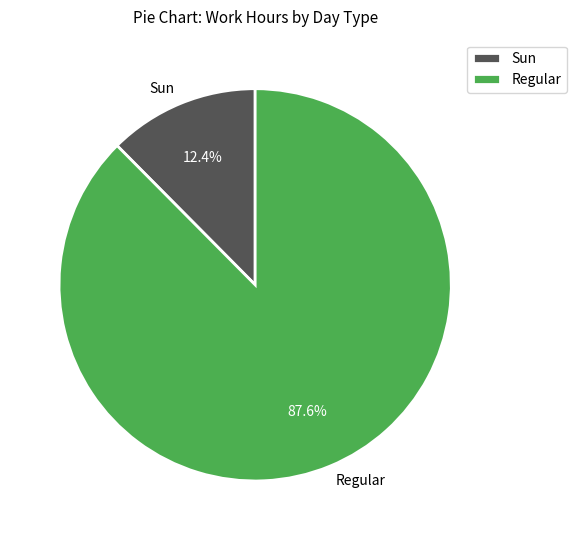

Which category has the smallest portion of the pie?

Sun